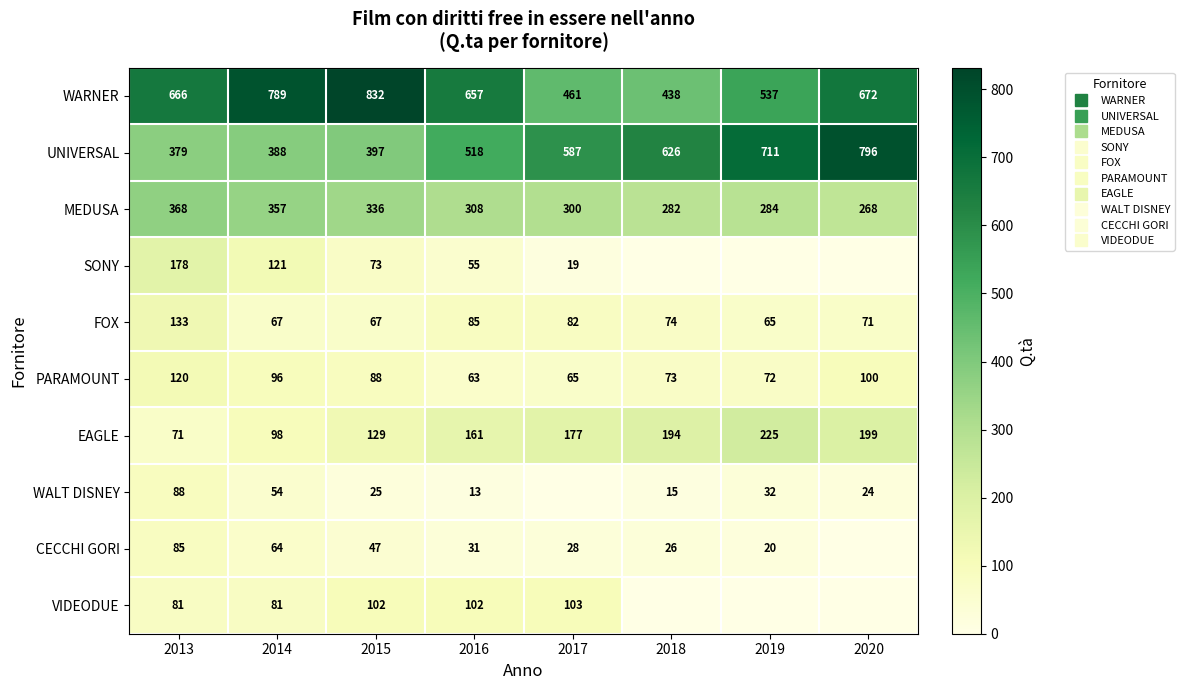

What is the difference between the maximum and minimum values in the UNIVERSAL series?

417